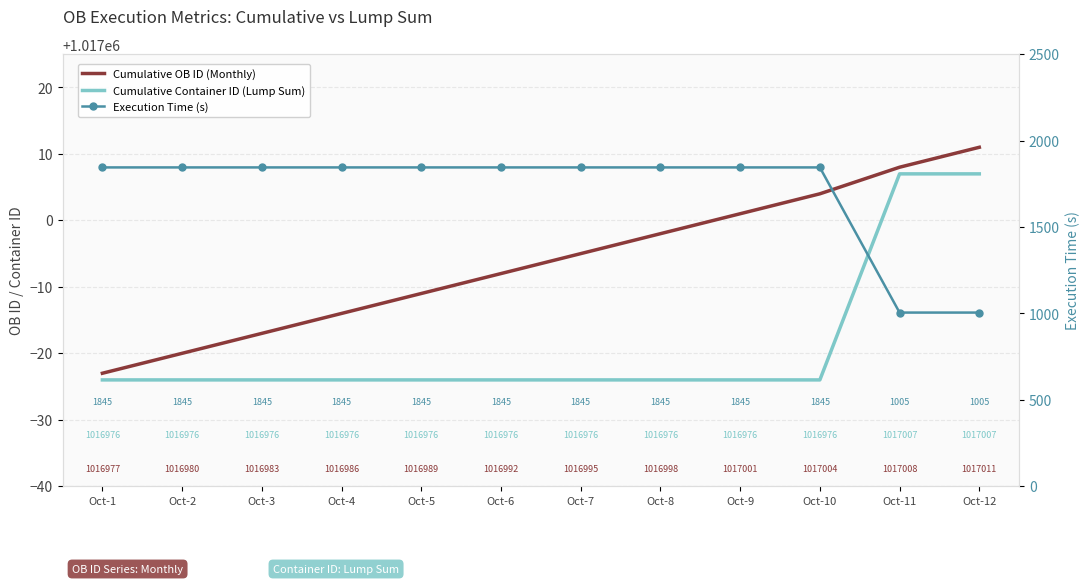

What is the approximate value of Cumulative Container ID (Lump Sum) at Oct-7?

1016976